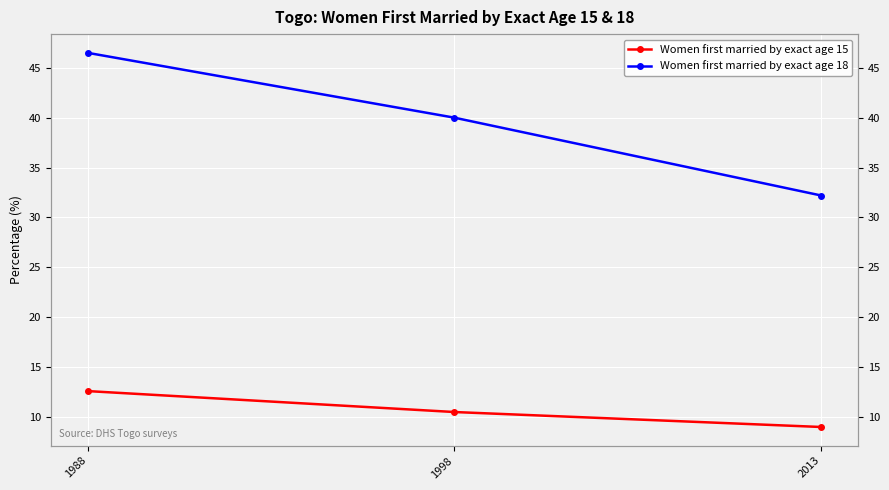

Which series has the largest total across all categories?

Women first married by exact age 18